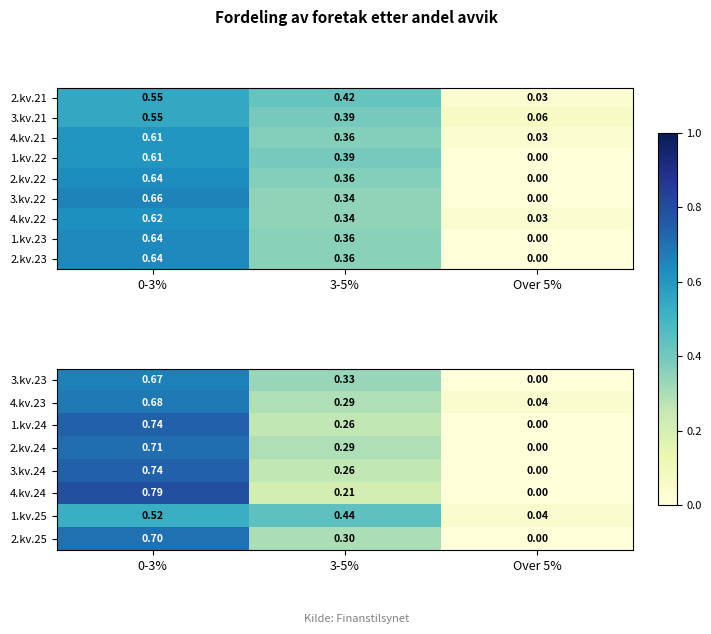

Is the value of 2.kv.24 at 0-3% greater than the value of 1.kv.25 at 3-5%?

Yes